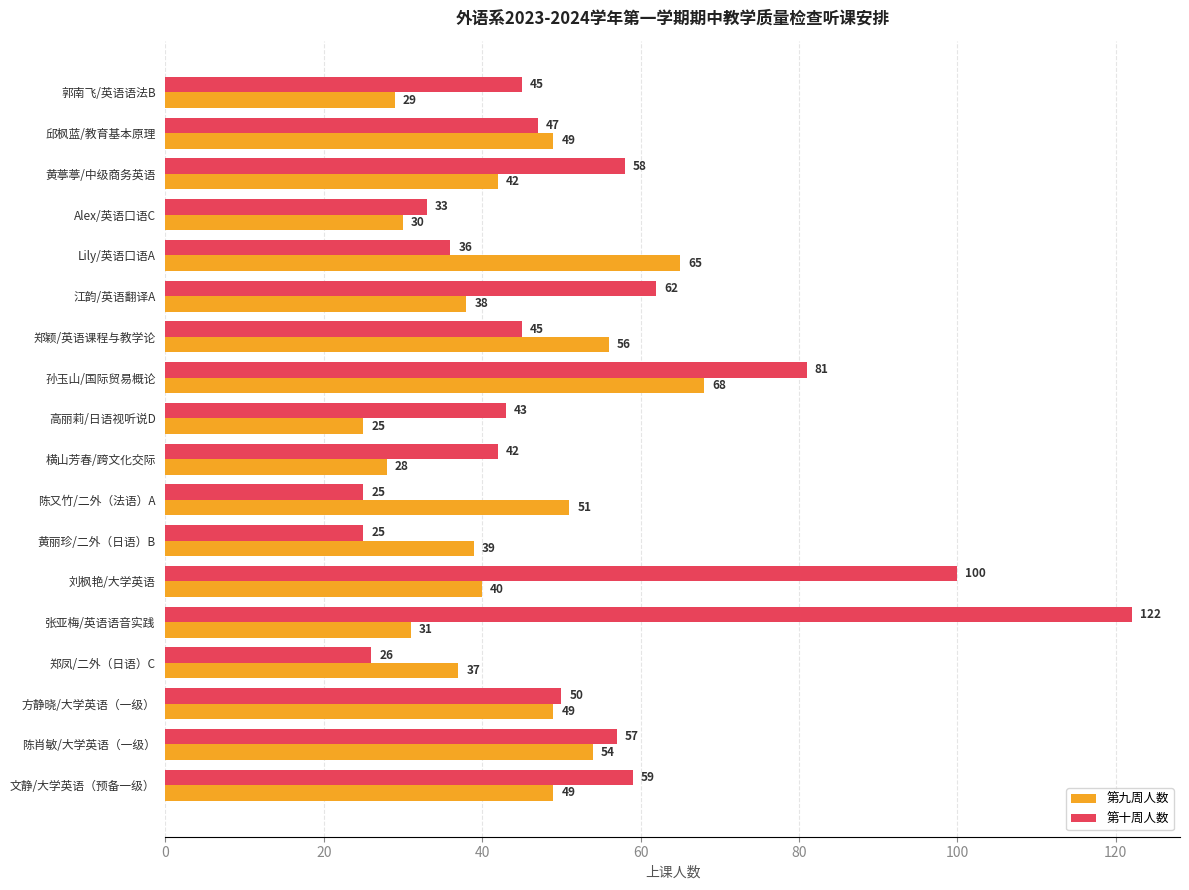

What is the difference between the 第十周人数 values at 邱枫蓝/教育基本原理 and Lily/英语口语A?

11